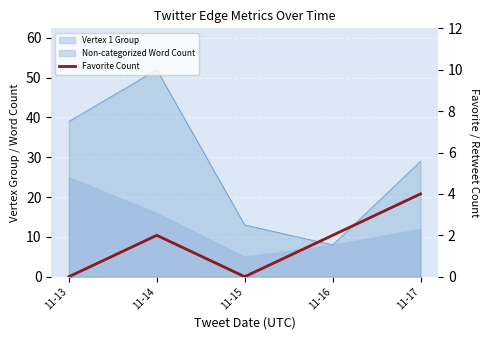

True or false: the data shows -1 at 11-15.

False